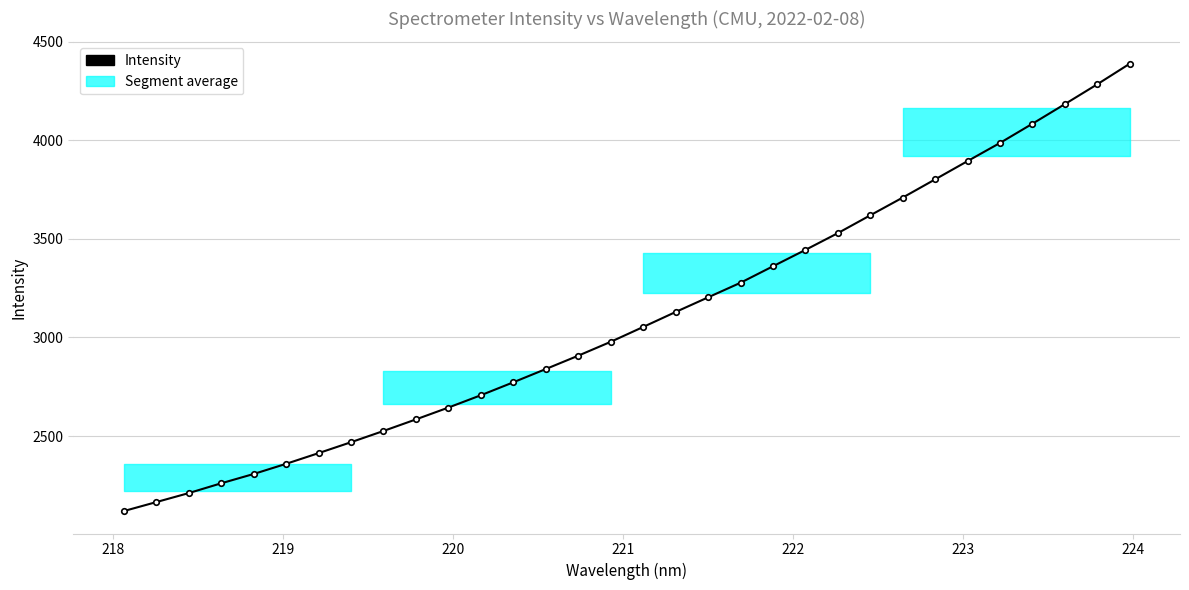

What is the maximum value shown in the chart?

4387.4